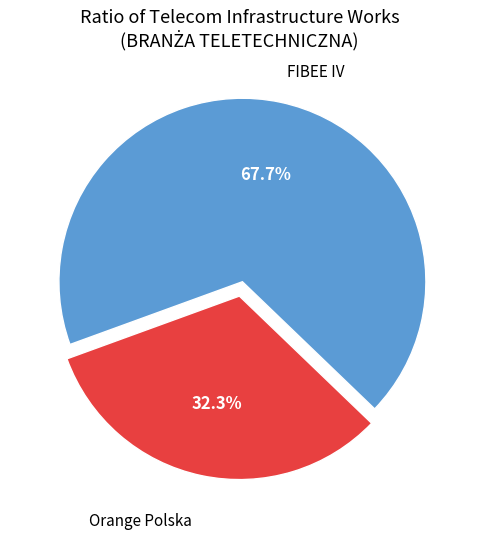

How many segments does this pie chart have?

2